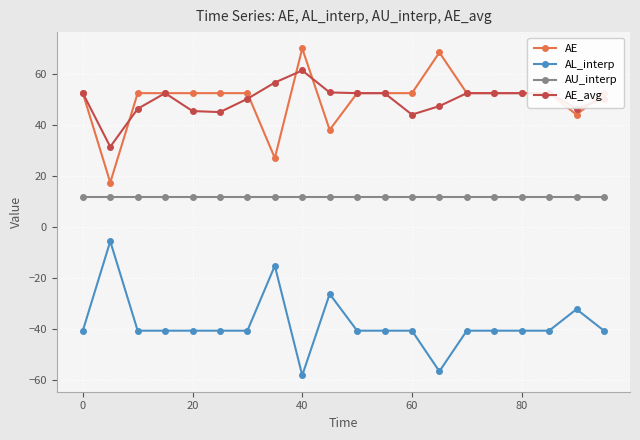

At how many categories does at least one series exceed 36?

19